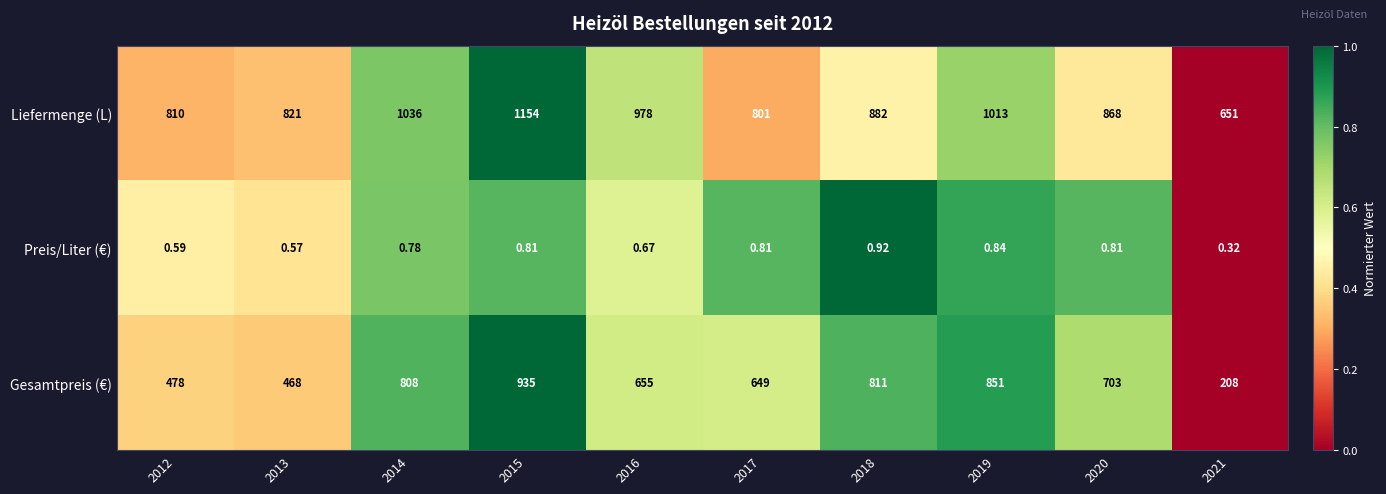

What is the greatest value displayed?

1154.0